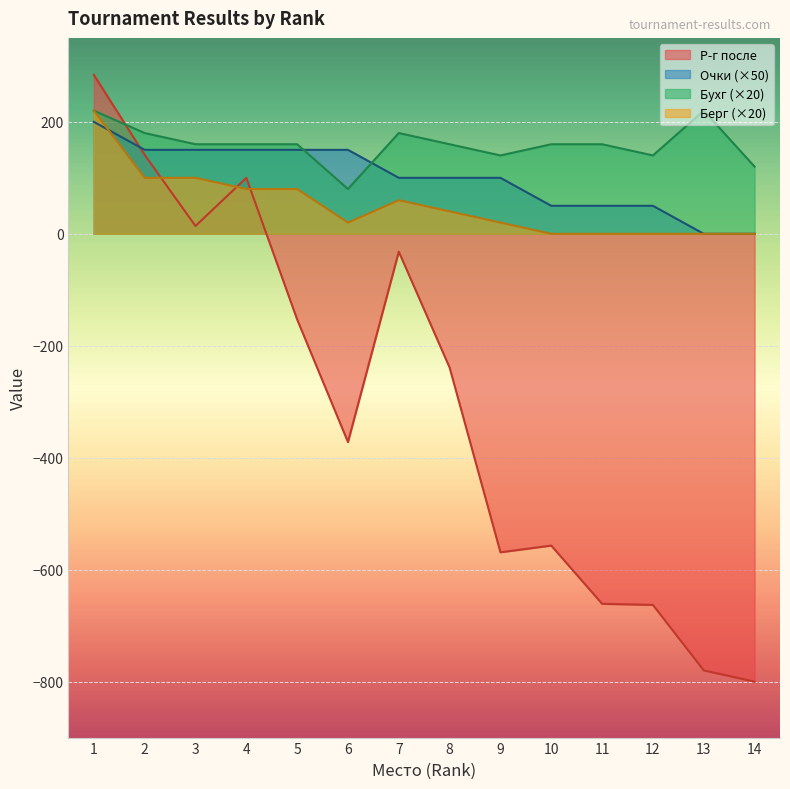

The Бухг series shows 47 at 13. True or false?

False